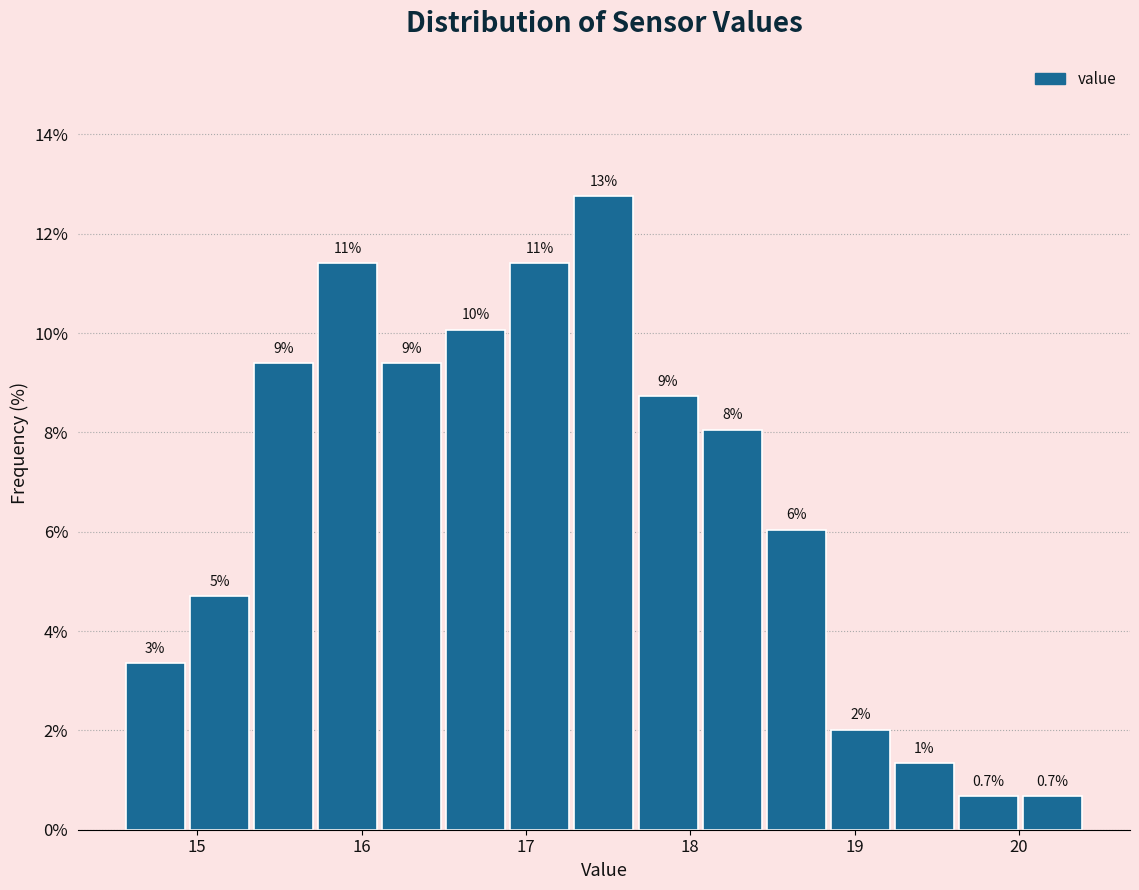

Around what value on the x-axis is the tallest bar? Give the approximate position of its centre, as read against the axis.

17.5